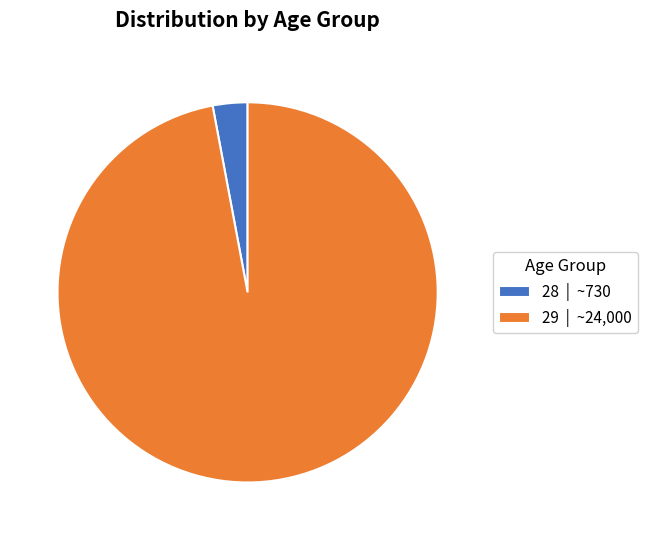

Which slice is the largest?

29